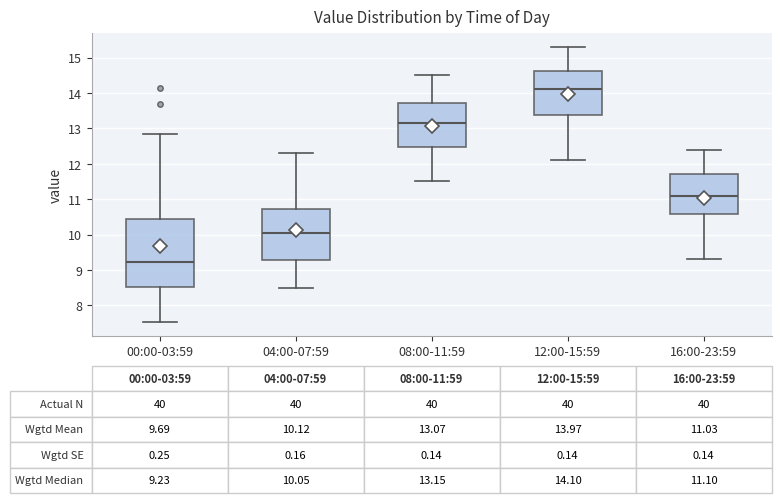

Comparing the boxes themselves (not the whiskers), which one is the tallest?

00:00-03:59